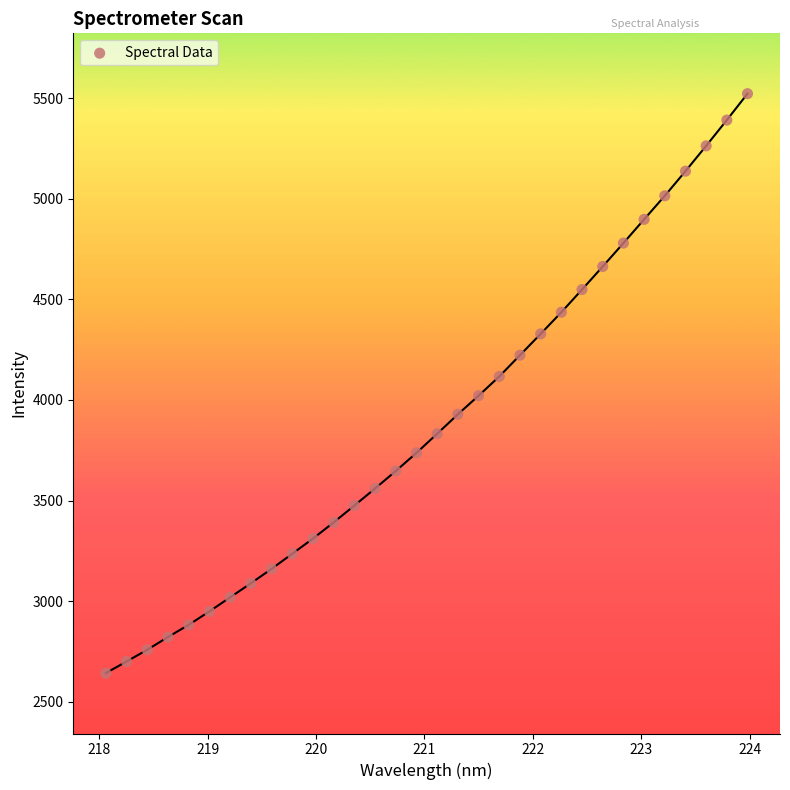

What is the range of Y values (max minus min)?

2881.2